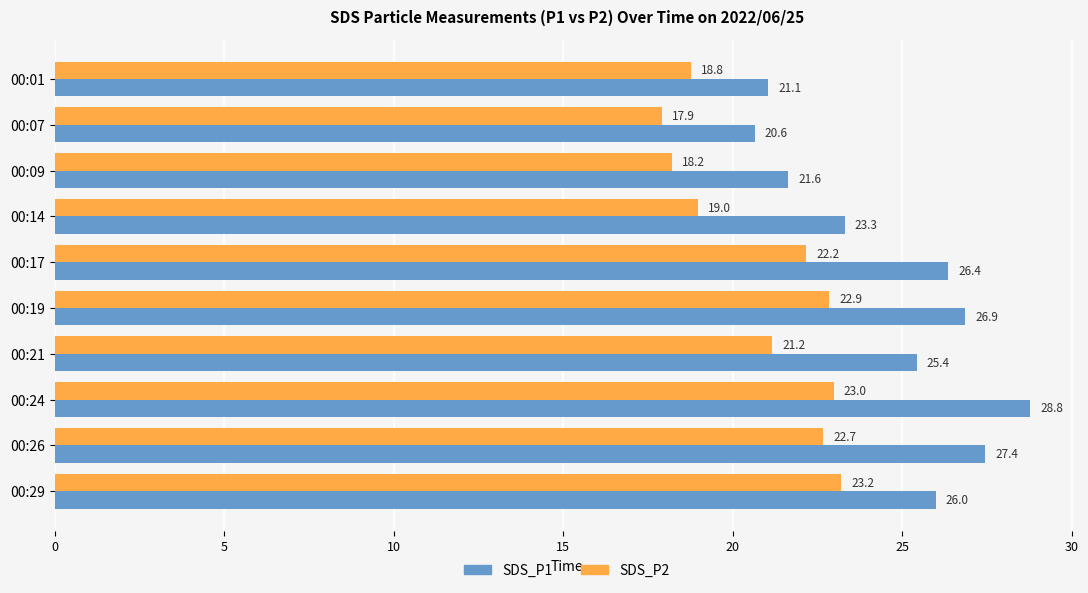

The value of SDS_P1 at 00:01 is 8.2. True or false?

False